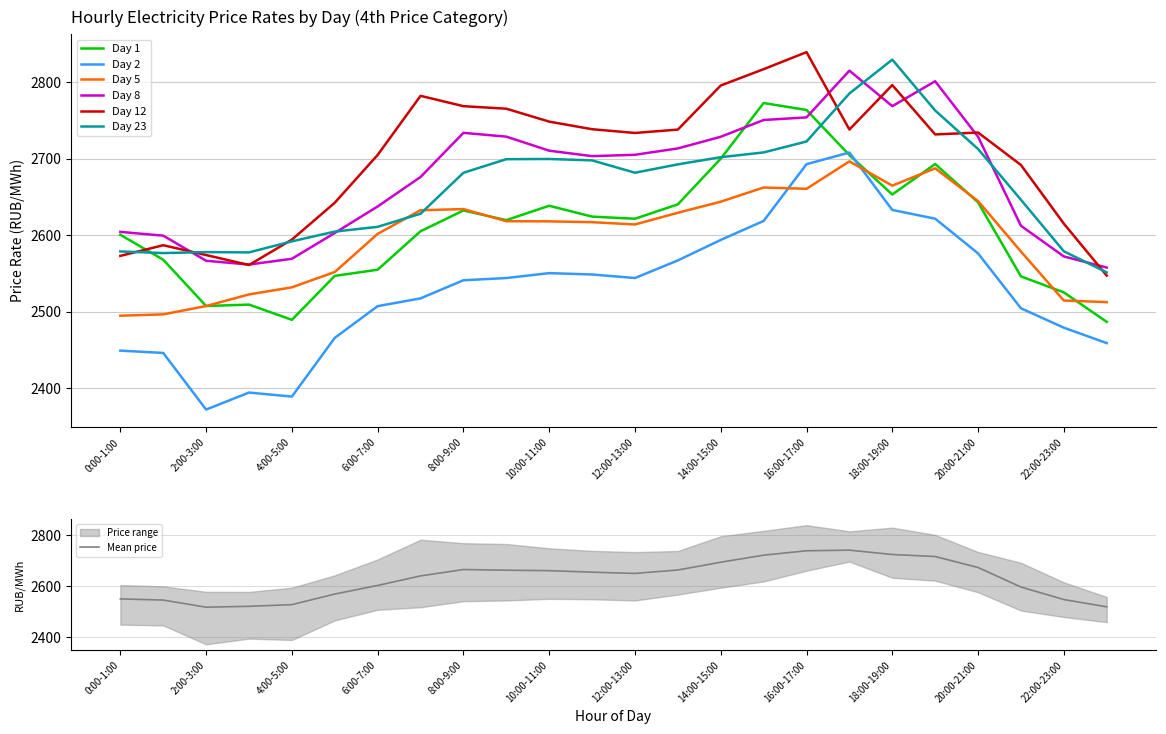

Between which two adjacent categories do Day 8 and Day 1 first intersect?

14:00-15:00 and 15:00-16:00